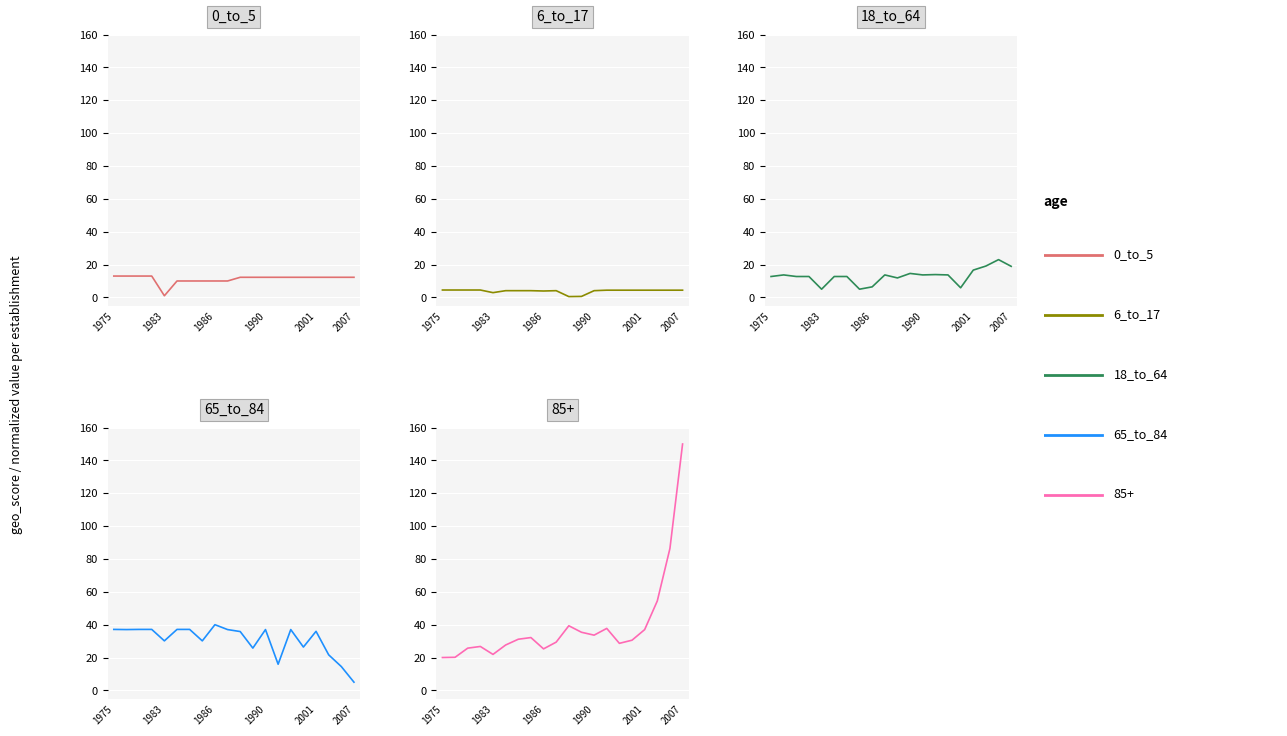

True or false: 65_to_84 and 0_to_5 cross at least once.

True